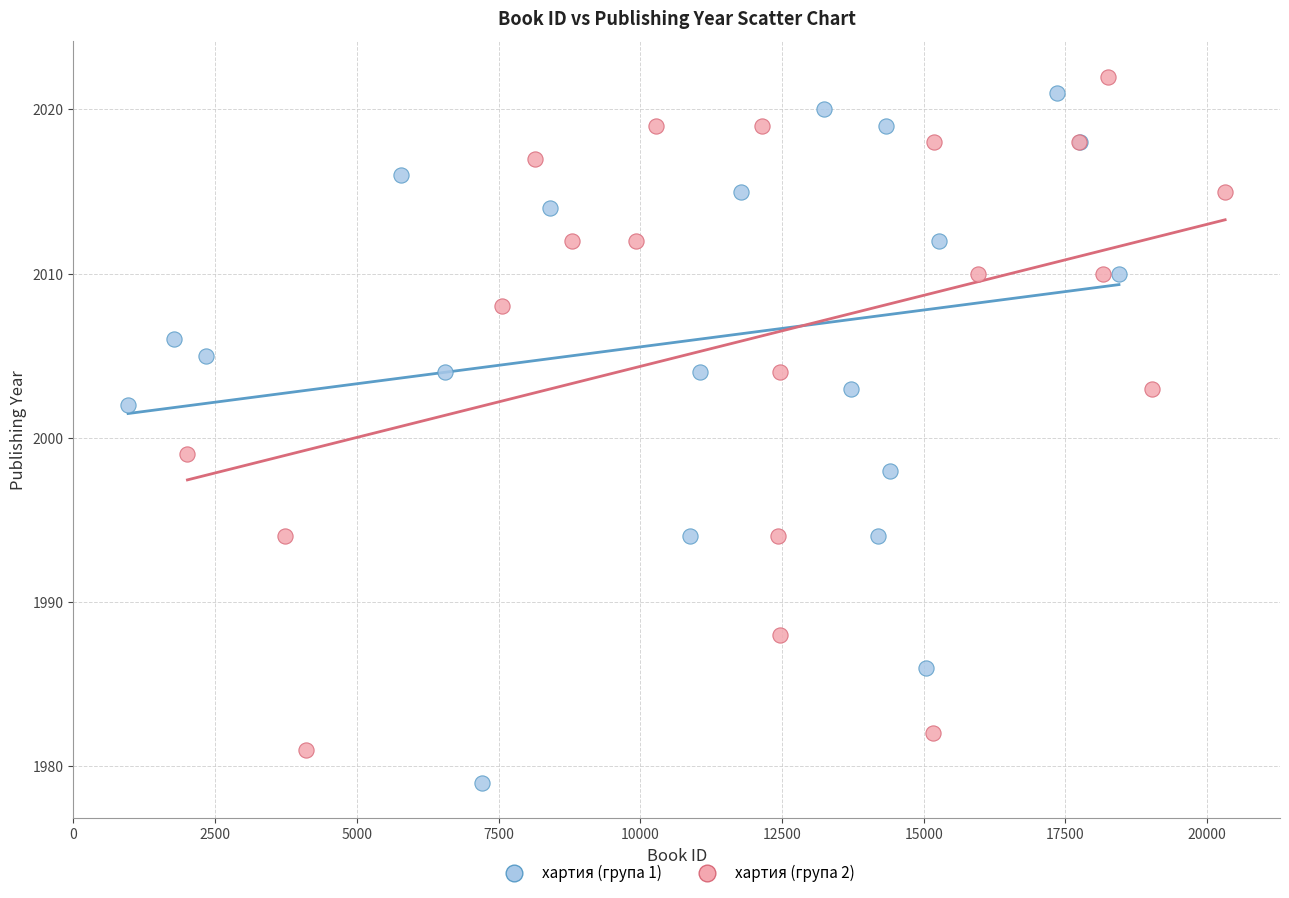

Which series has the widest spread of Y values?

хартия (група 1)